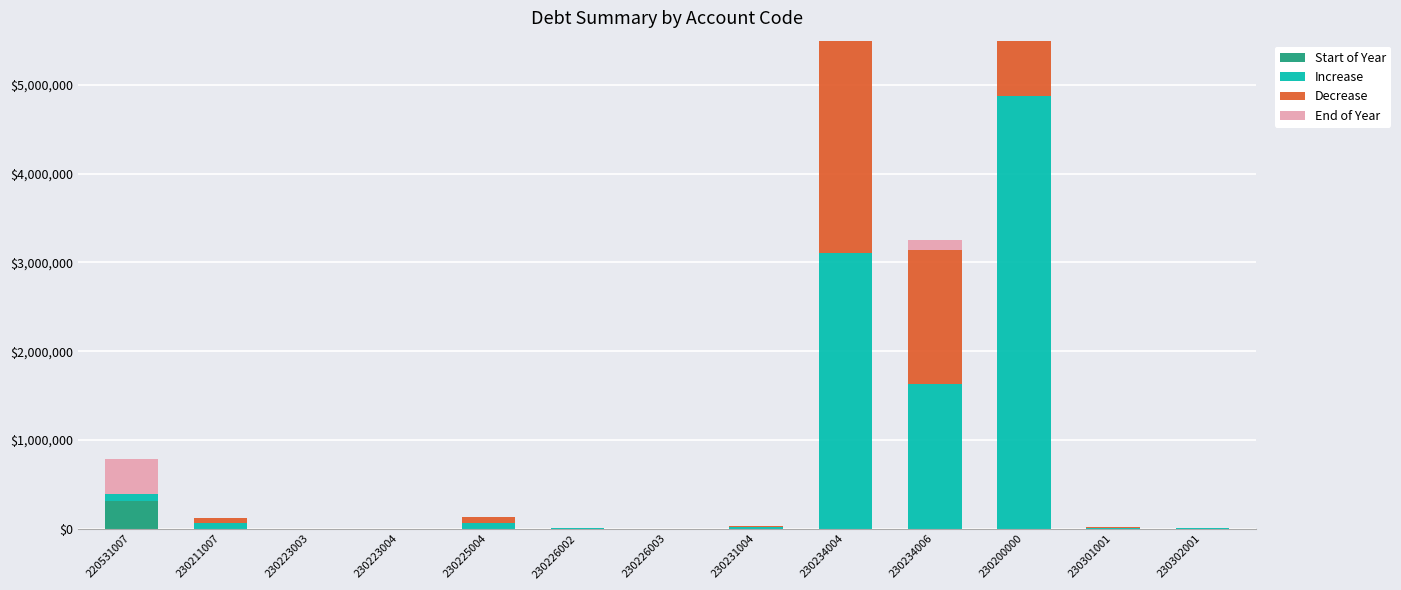

What is the label of the 13th bar from the left?

230302001